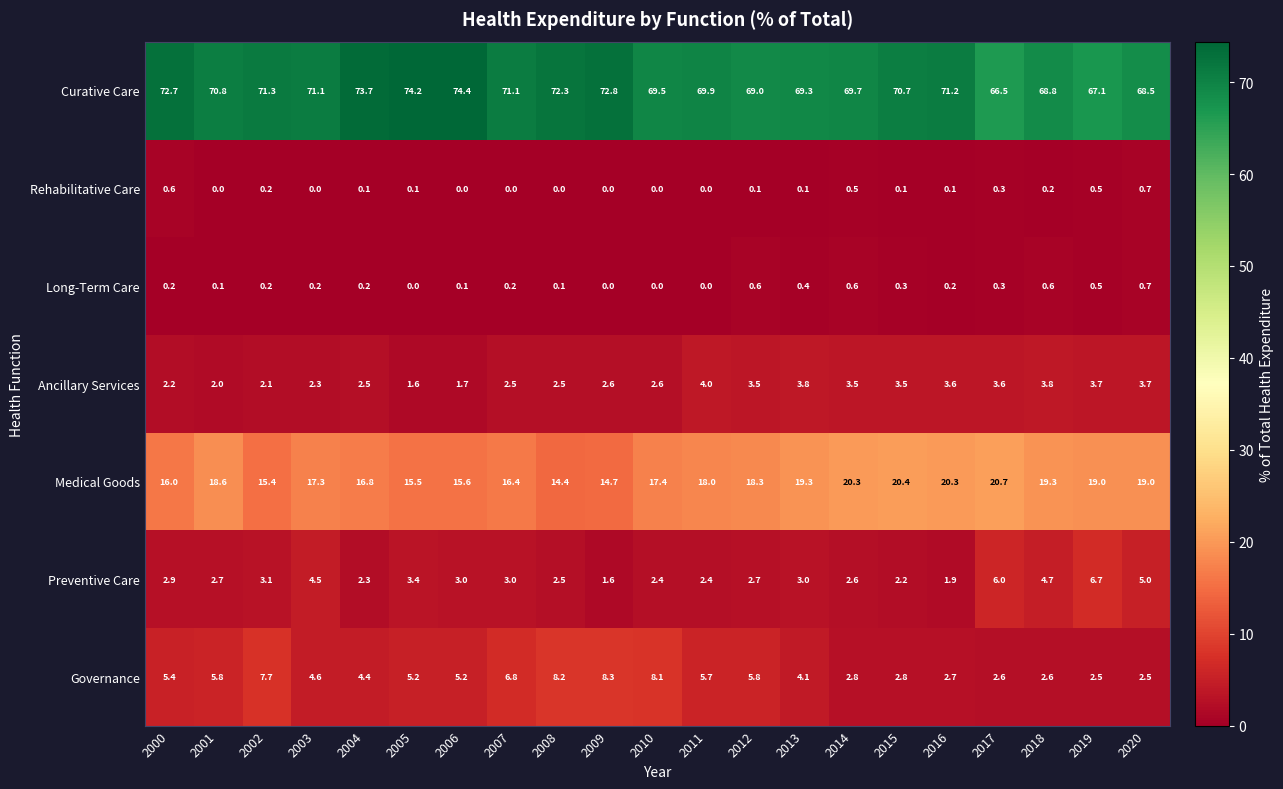

Is the value of Governance at 2018 greater than the value of Preventive Care at 2006?

No